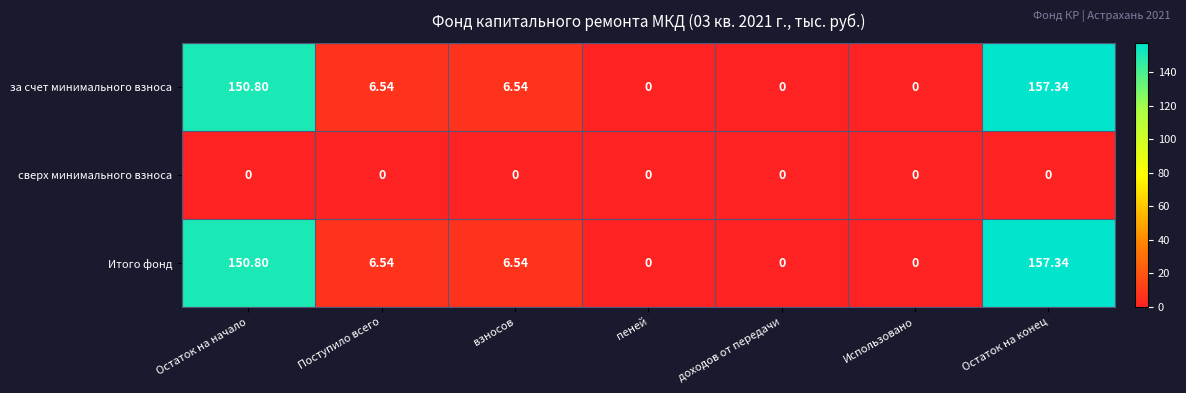

How many distinct data groups are displayed?

3